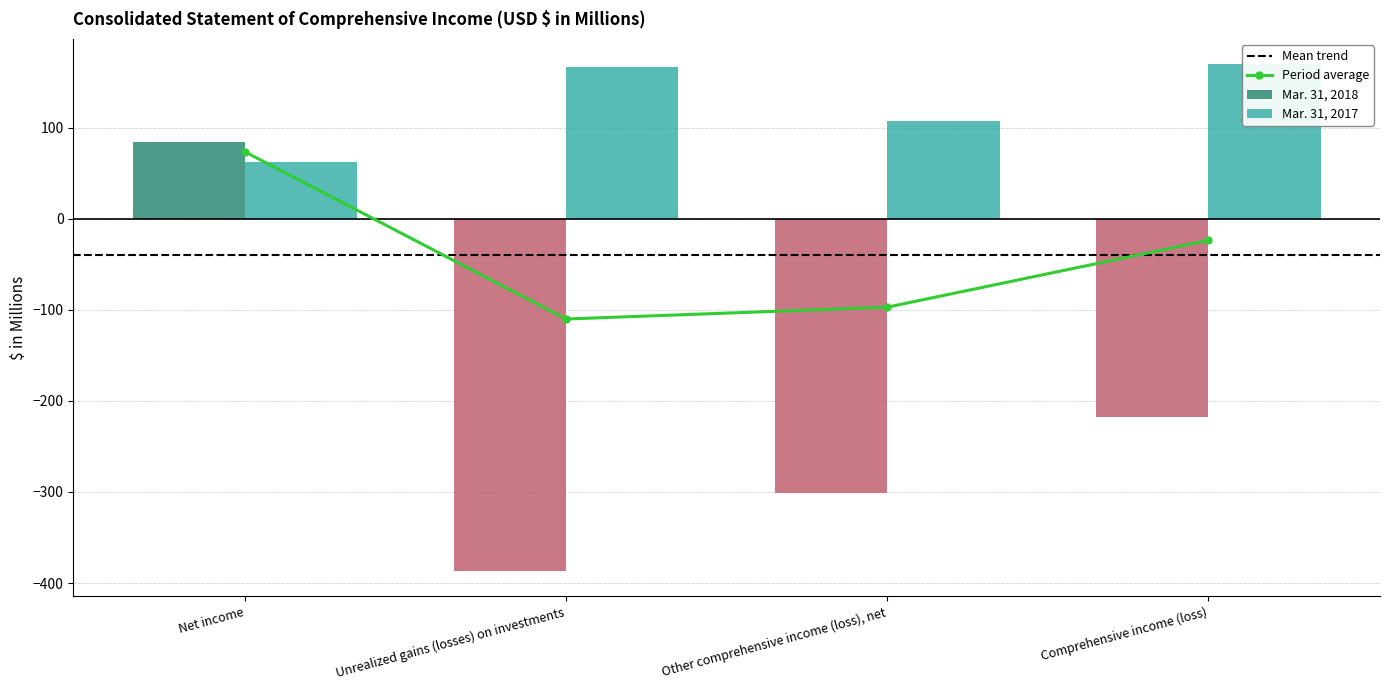

Is the value of Mar. 31, 2017 at Unrealized gains (losses) on investments greater than the value of Mar. 31, 2018 at Net income?

Yes